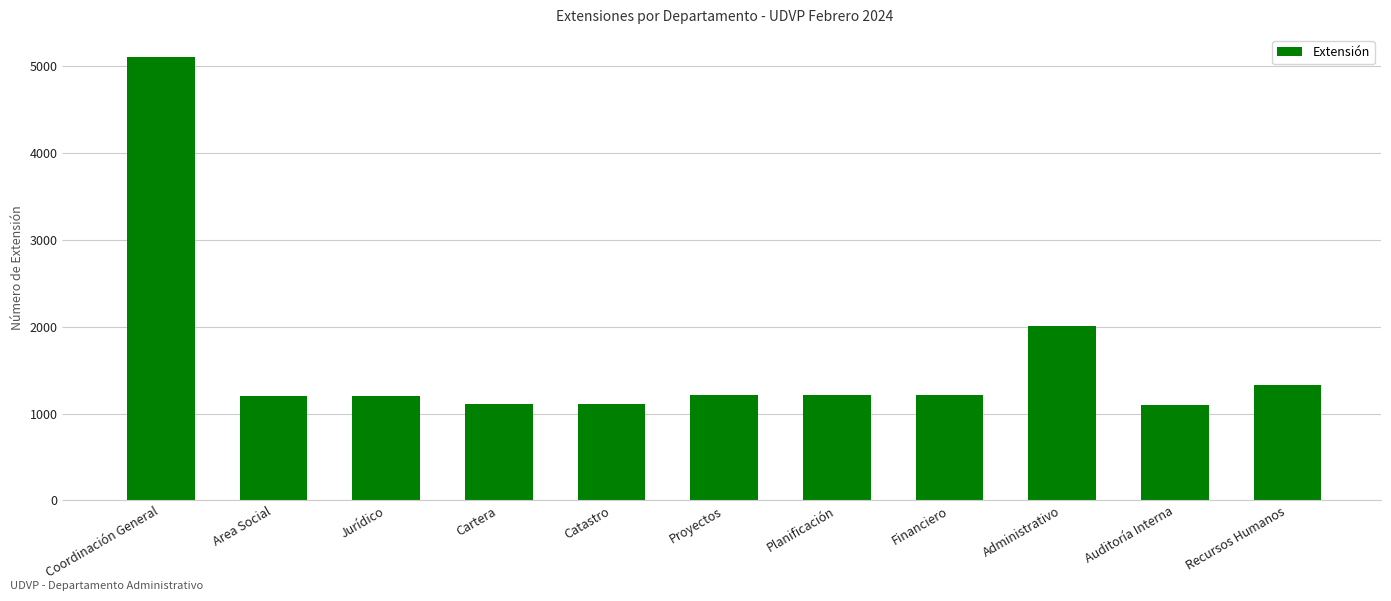

Are the bars grouped side by side (vs. stacked)?

No